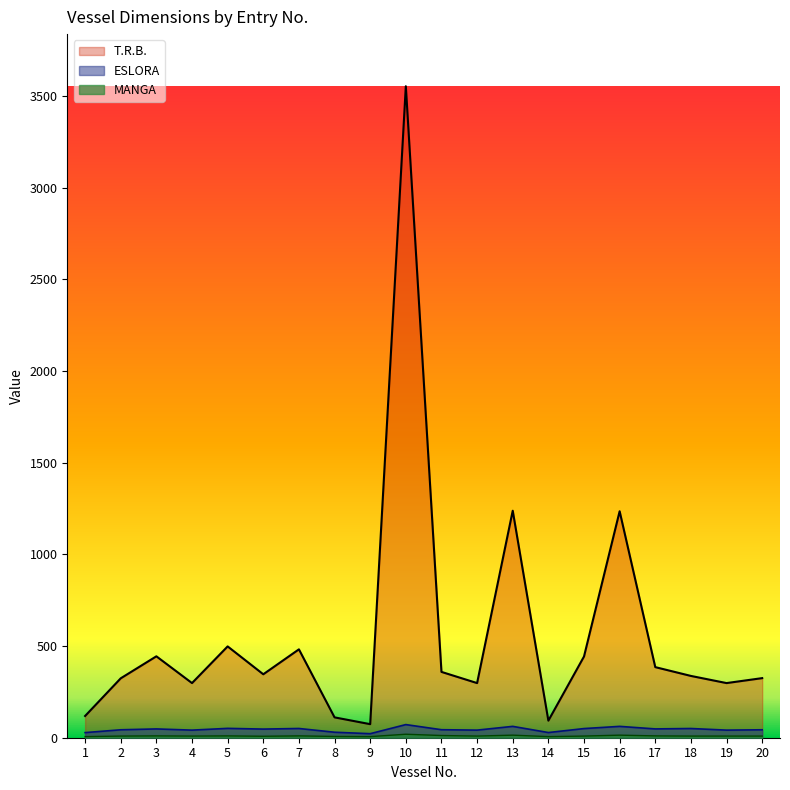

How many interior local valleys does the ESLORA series have?

7